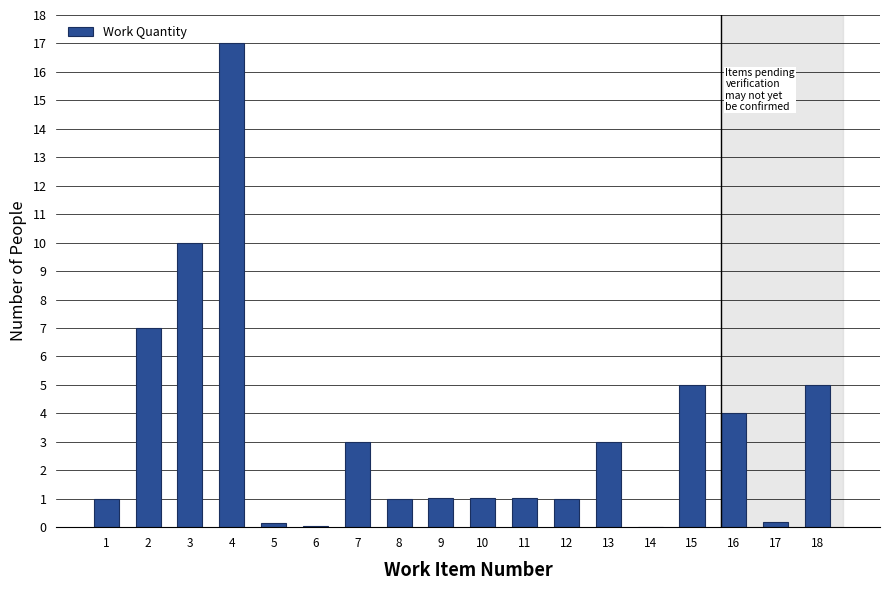

Approximately how many times larger is the value at 3 compared to 7?

3.3